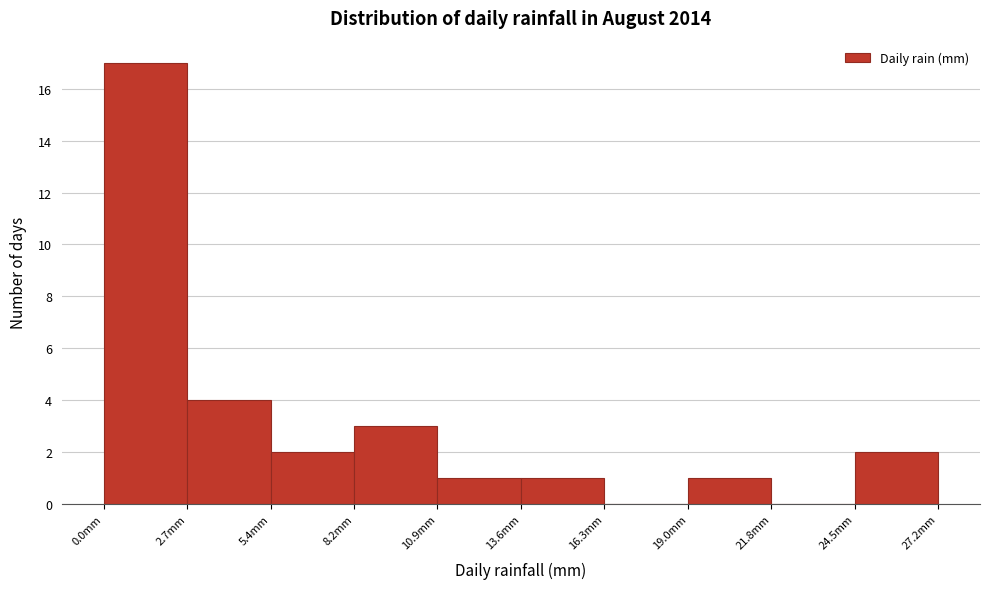

Which range on the x-axis has the tallest bar?

0.0 to 2.5